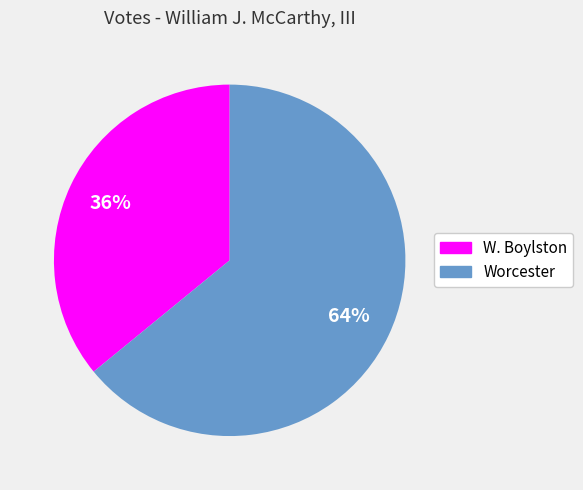

Rank the categories by value from lowest to highest.

W. Boylston, Worcester